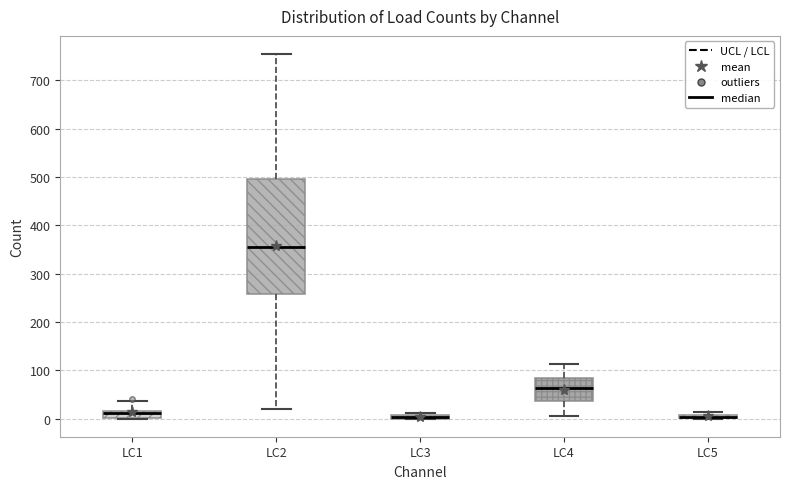

Where does the median line of the box for LC1 sit on the y-axis? The values are not printed on the chart, so give them approximately, as read against the axis.

10